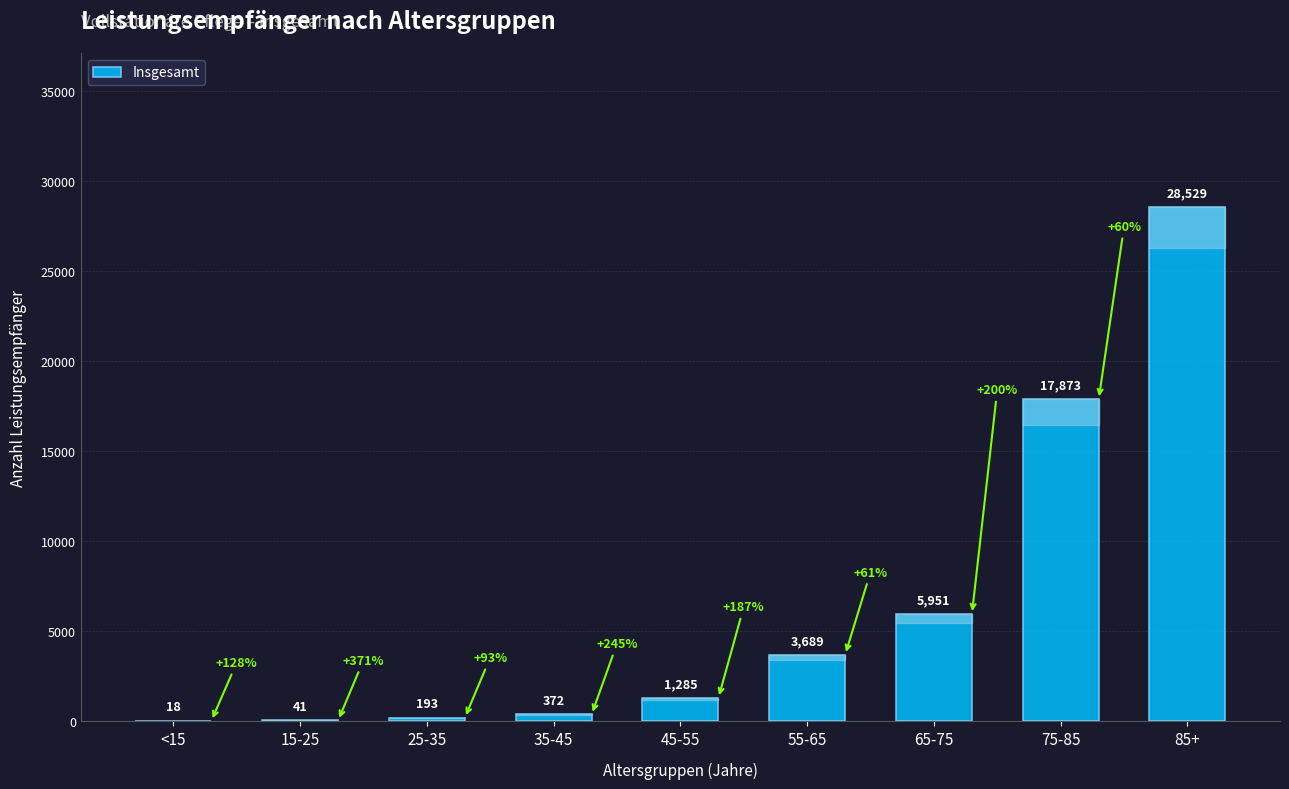

At which category does the chart reach its peak across all series?

85+